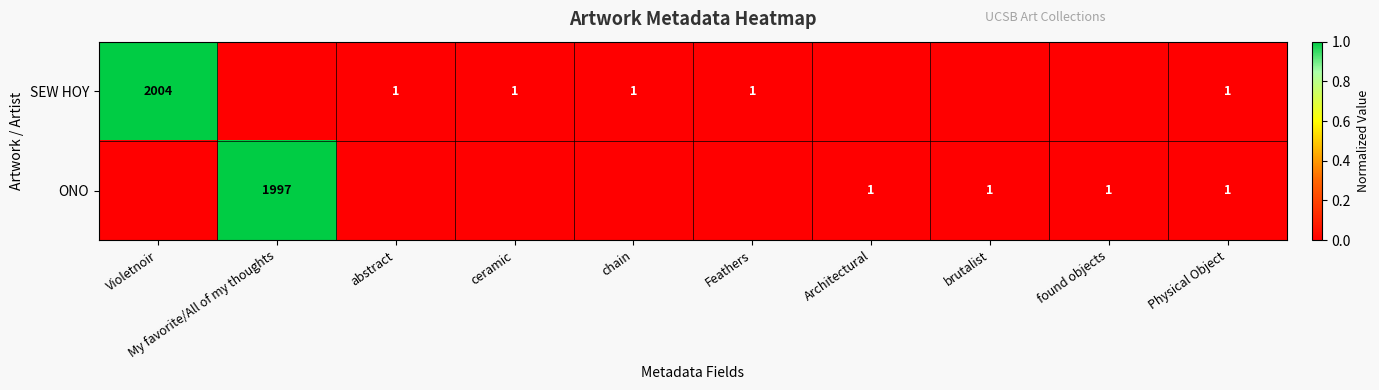

The ONO series shows 1 at brutalist. True or false?

True